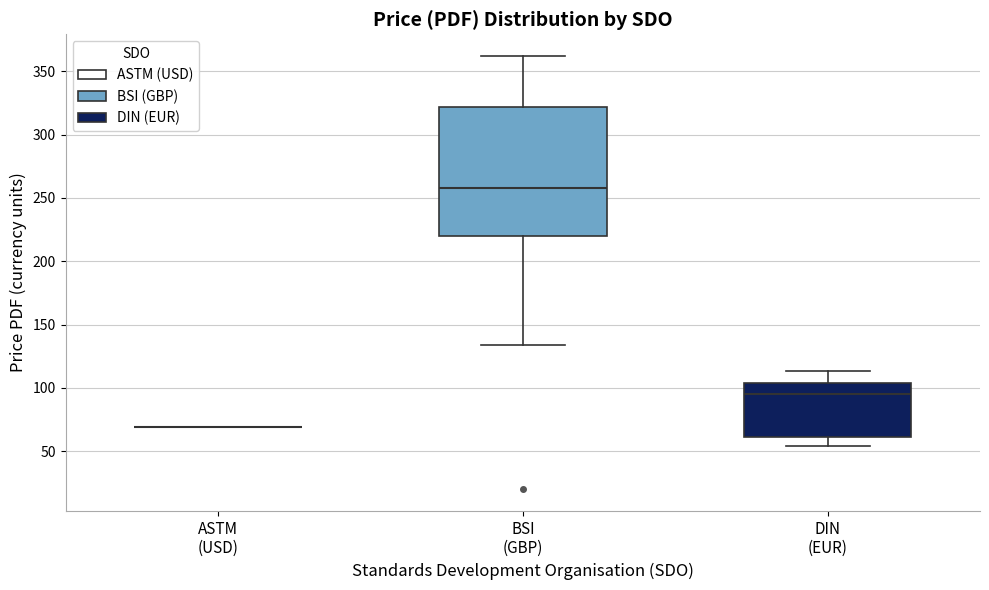

Comparing the boxes themselves (not the whiskers), which one is the tallest?

BSI (GBP)